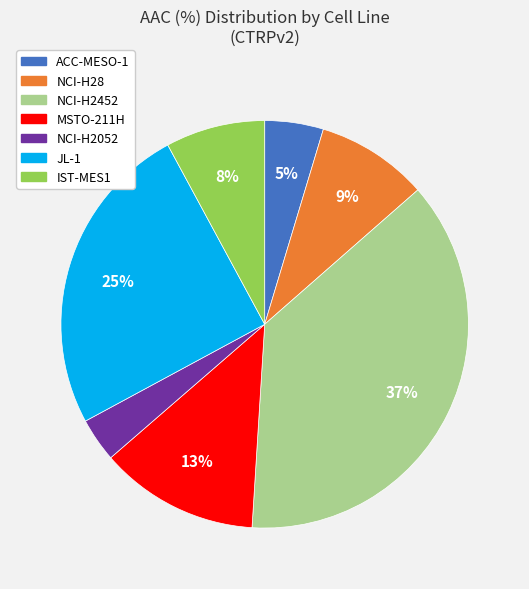

What is the largest slice in the pie chart?

NCI-H2452